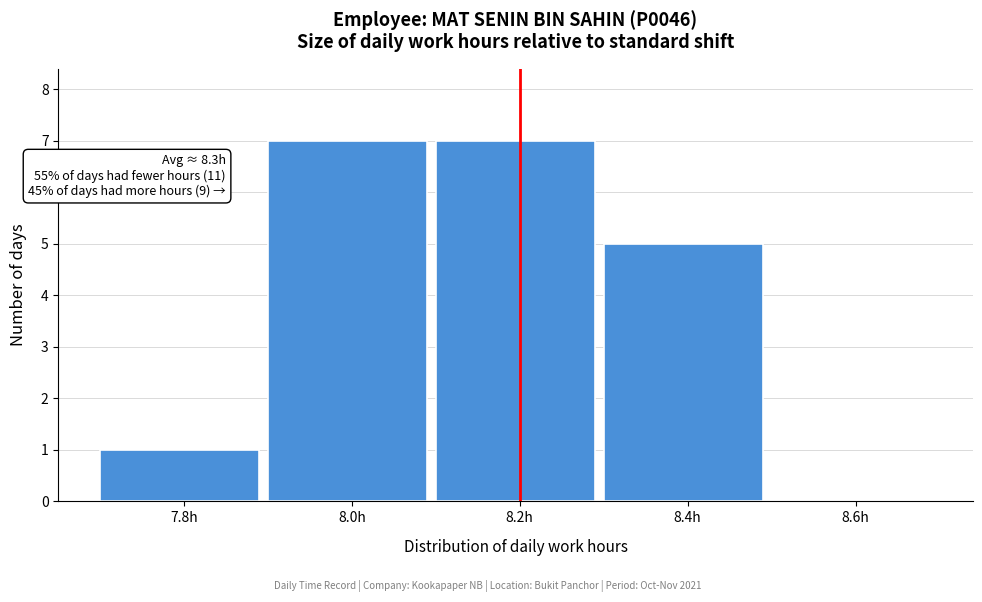

Reading right to left, extract all data points from this chart.

8.6h=0	8.4h=5	8.2h=7	8.0h=7	7.8h=1